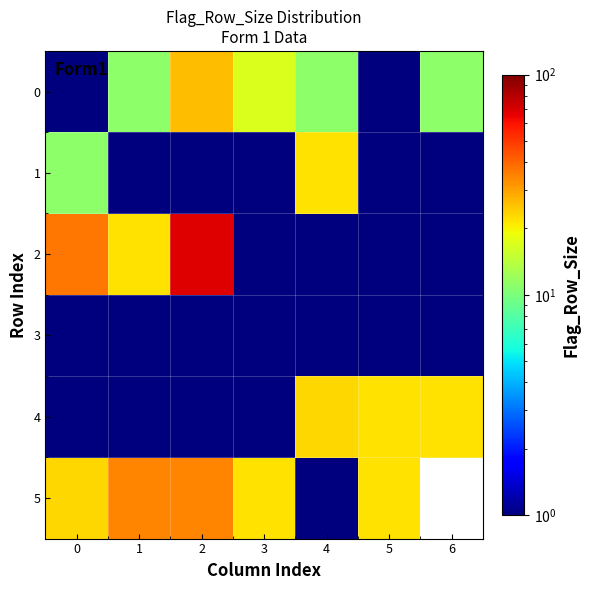

How many data points does each series have?

7